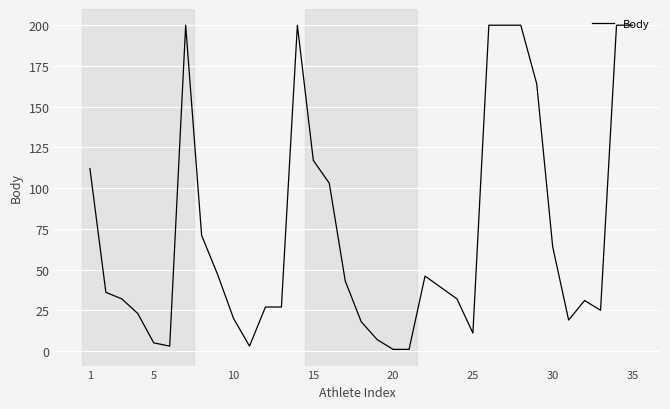

What is the maximum value shown in the chart?

200